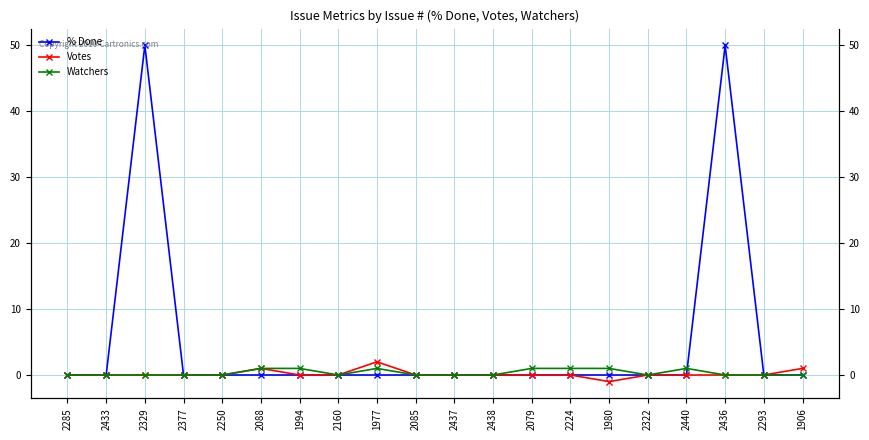

The Votes series shows 0 at 2160. True or false?

True